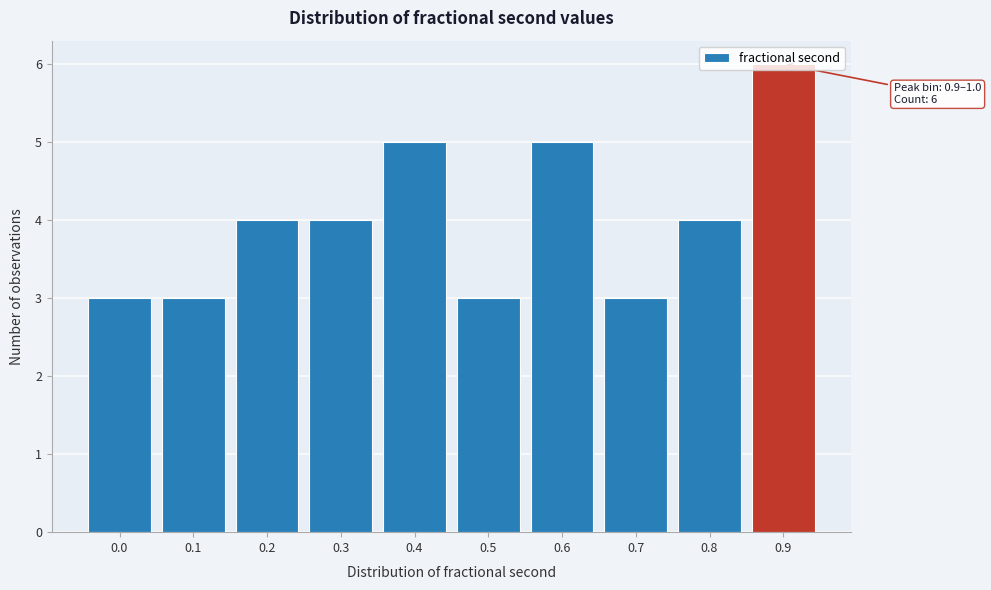

Is it true that the value at 0.7 is 5?

False